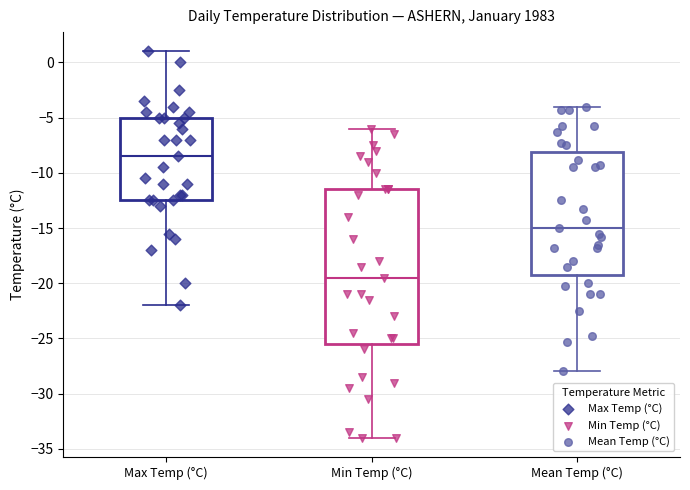

Which box's median line is the highest?

Max Temp (°C)